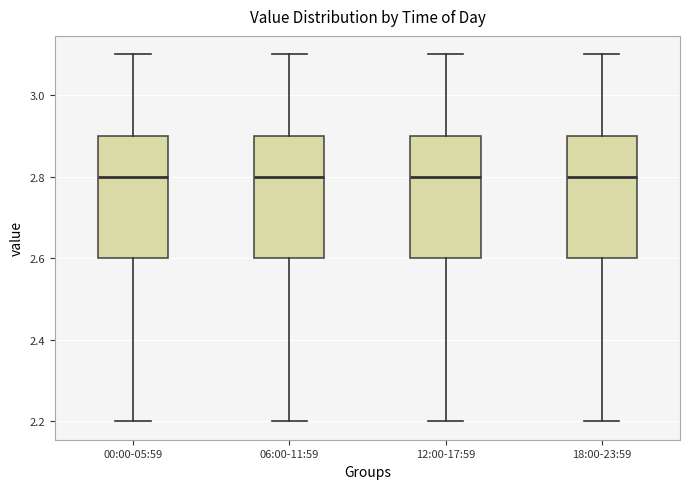

Reading left to right, transcribe this box plot: for each box, give where its median line is, the range the box spans, and where its two whiskers end, as read against the y-axis. The values are not printed on the chart, so give them approximately, as read against the axis.

00:00-05:59: median 2.8, box 2.6 to 2.9, whiskers 2.2 to 3.1
06:00-11:59: median 2.8, box 2.6 to 2.9, whiskers 2.2 to 3.1
12:00-17:59: median 2.8, box 2.6 to 2.9, whiskers 2.2 to 3.1
18:00-23:59: median 2.8, box 2.6 to 2.9, whiskers 2.2 to 3.1